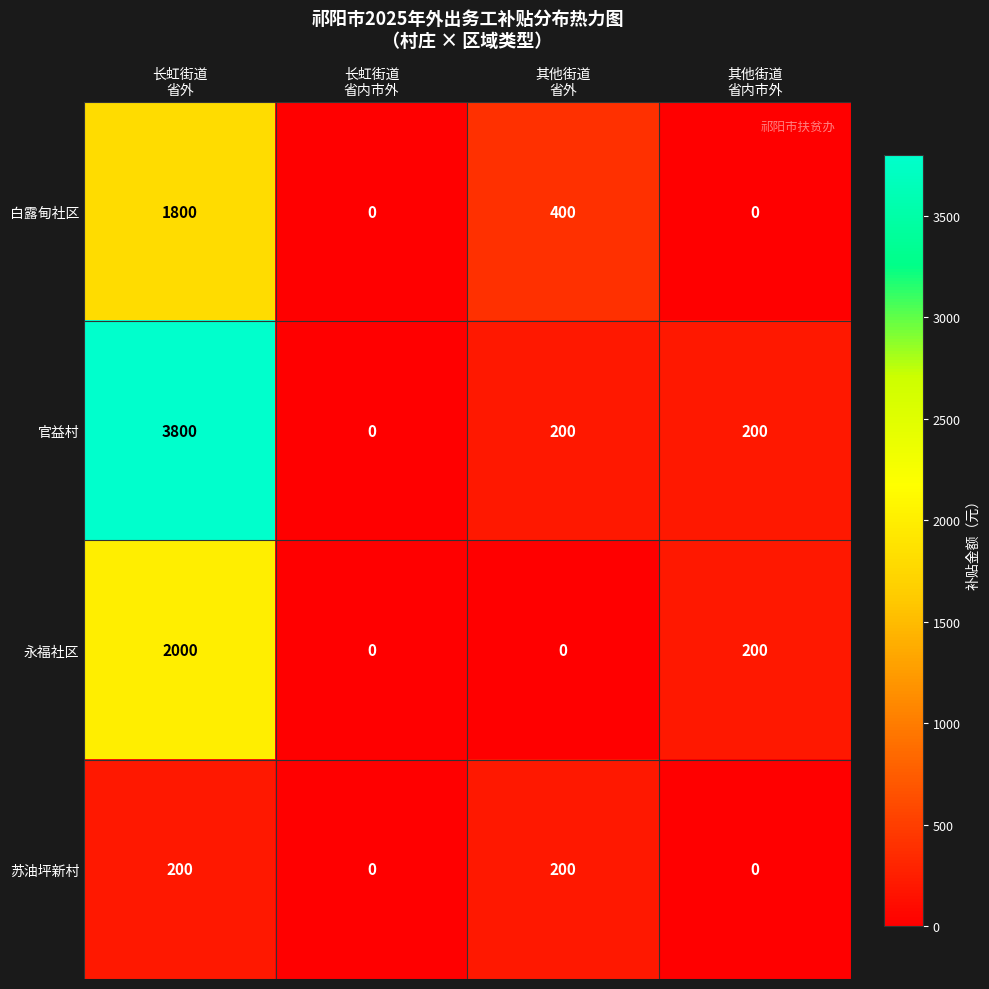

At which category does the chart reach its peak across all series?

长虹街道
省外